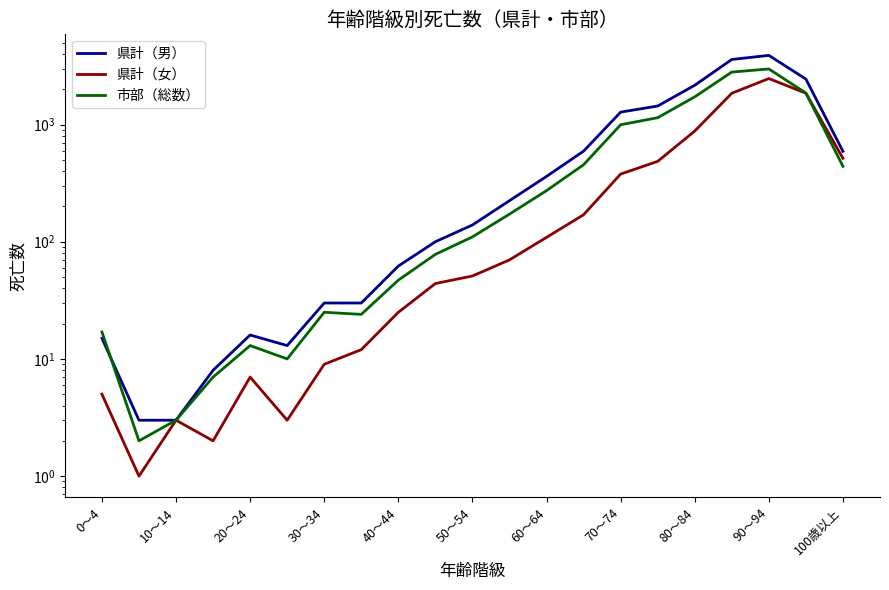

Which has a higher value, 70～74 or 40～44?

70～74